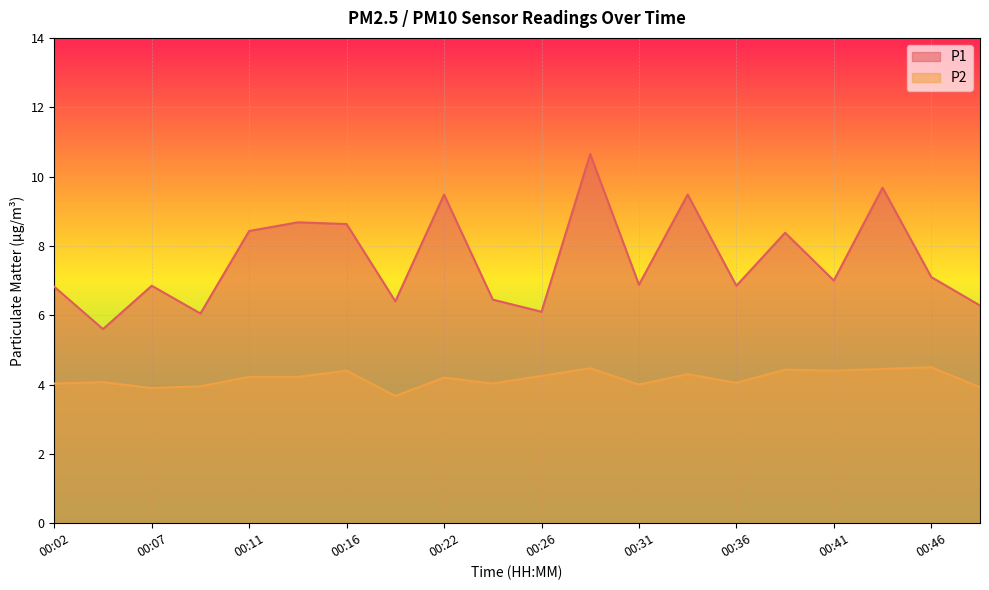

What is the spread (max minus min) of values at 00:07?

2.9